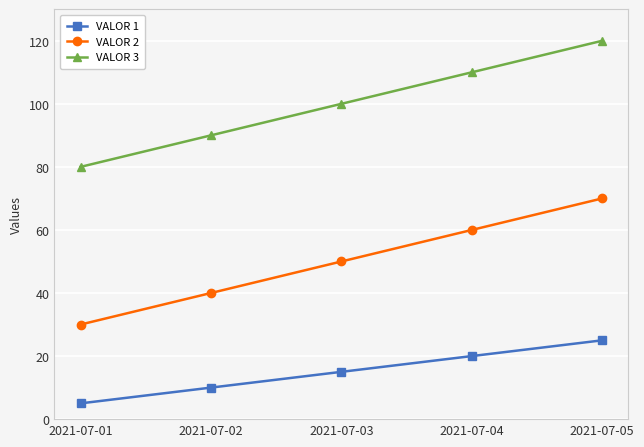

The VALOR 2 series shows 39 at 2021-07-01. True or false?

False